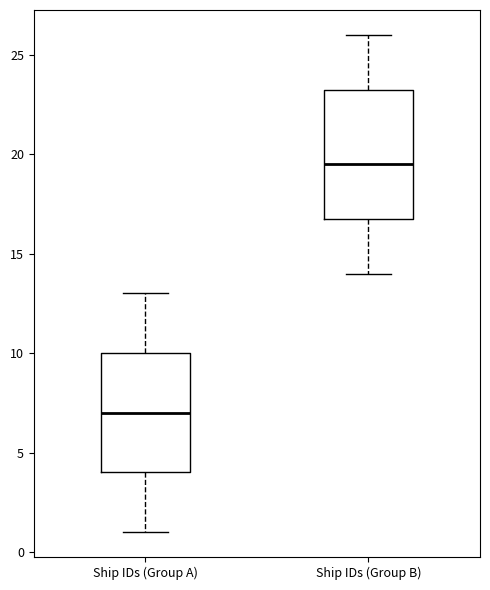

Which box's median line is the highest?

Ship IDs (Group B)